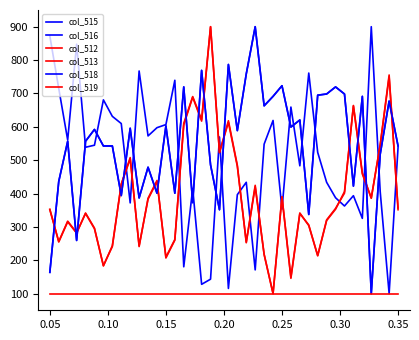

Does the chart have visible grid lines?

No